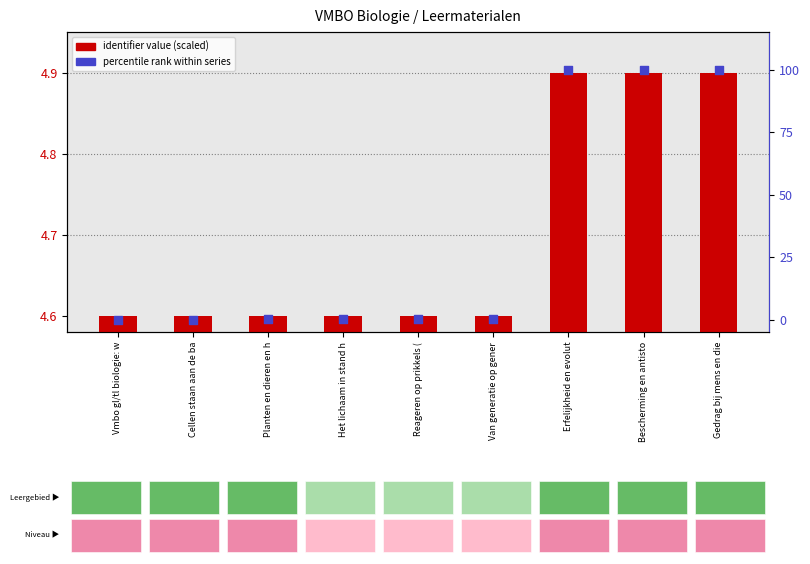

At how many categories does at least one series exceed 21?

3